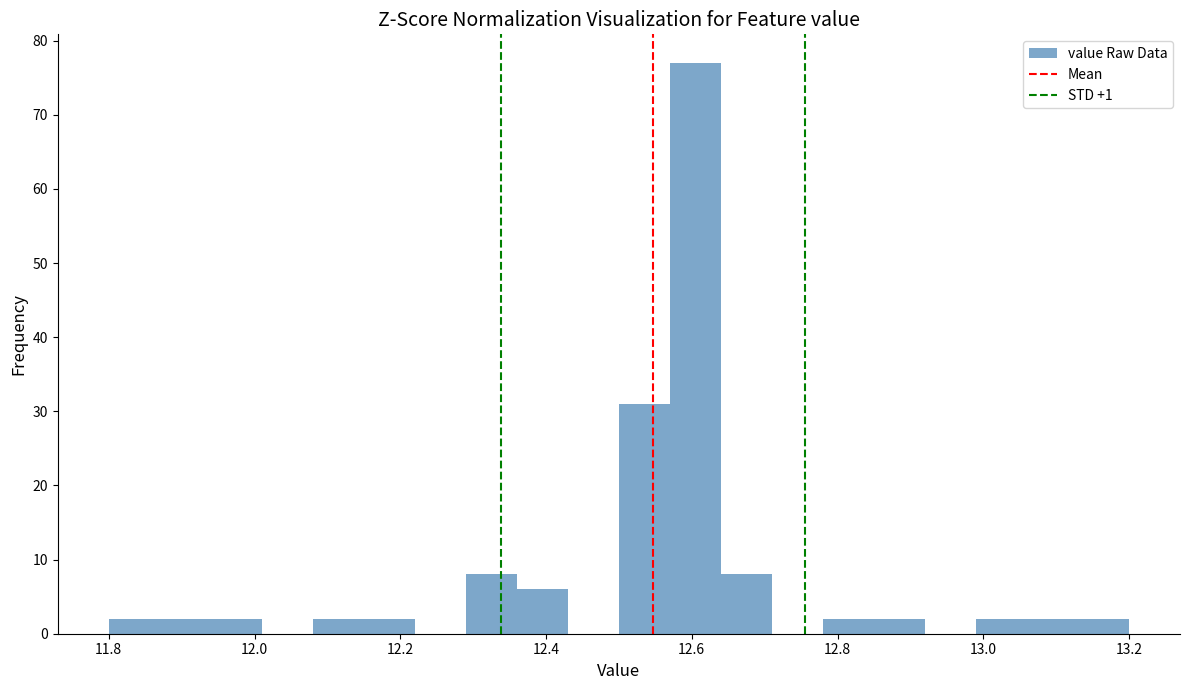

Read against the x-axis, roughly where is the centre of the tallest bar?

12.60